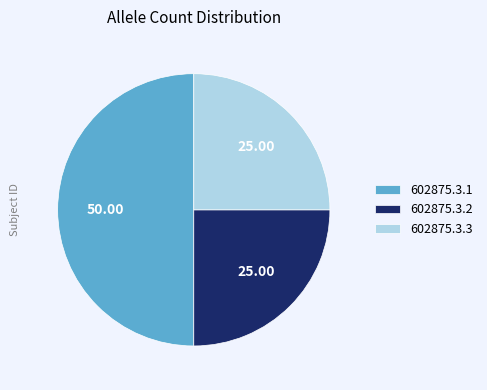

Does 602875.3.3 account for over 50% of the chart?

No